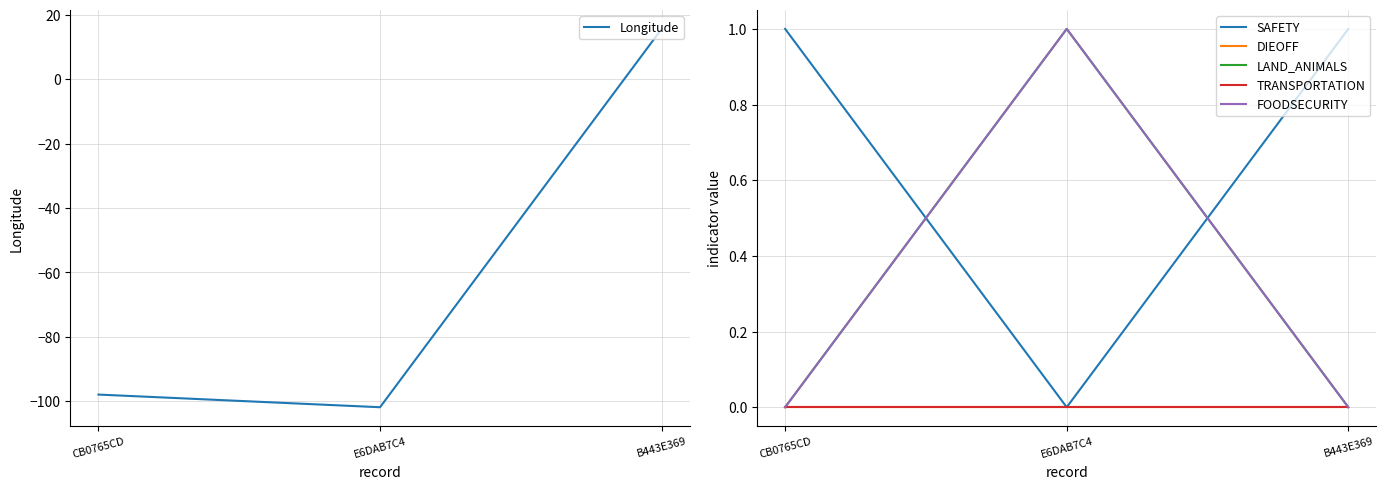

What is the minimum value shown in the chart?

-101.9